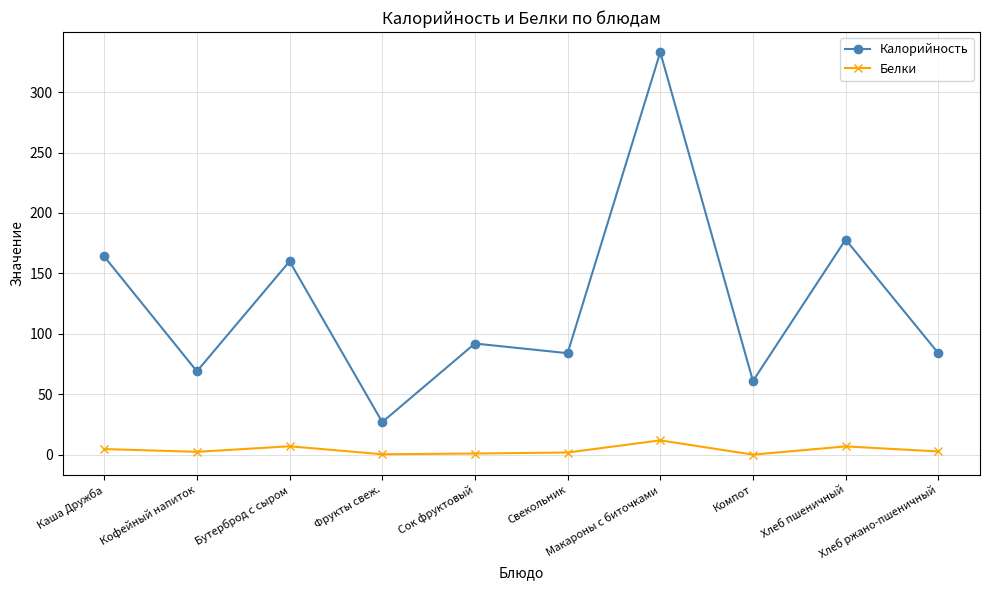

What is the label of the 2nd point from the right?

Хлеб пшеничный